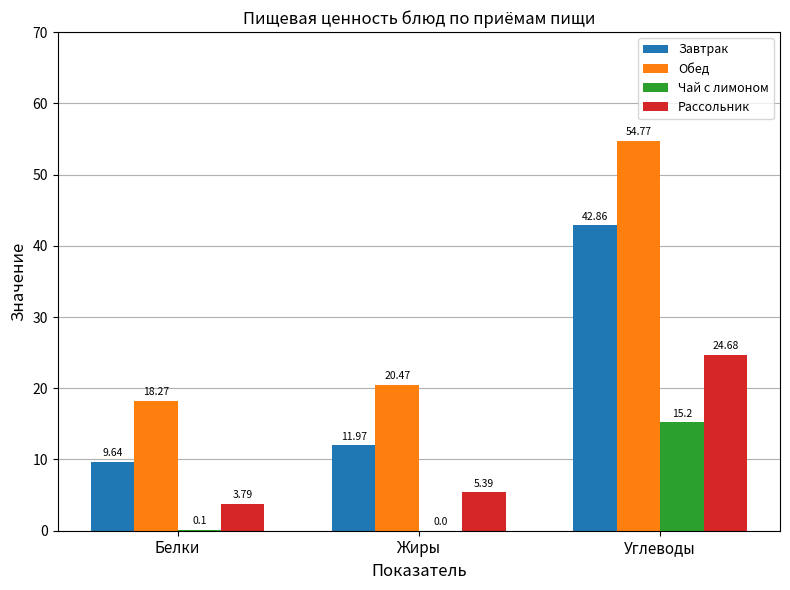

How many distinct data groups are displayed?

4